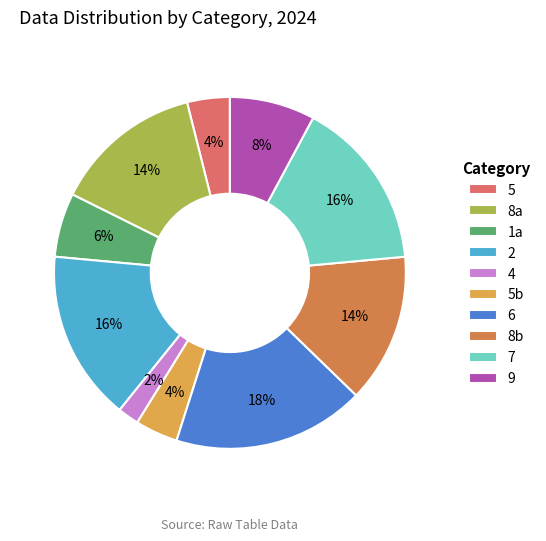

To the nearest percent, what is the average slice percentage?

10%